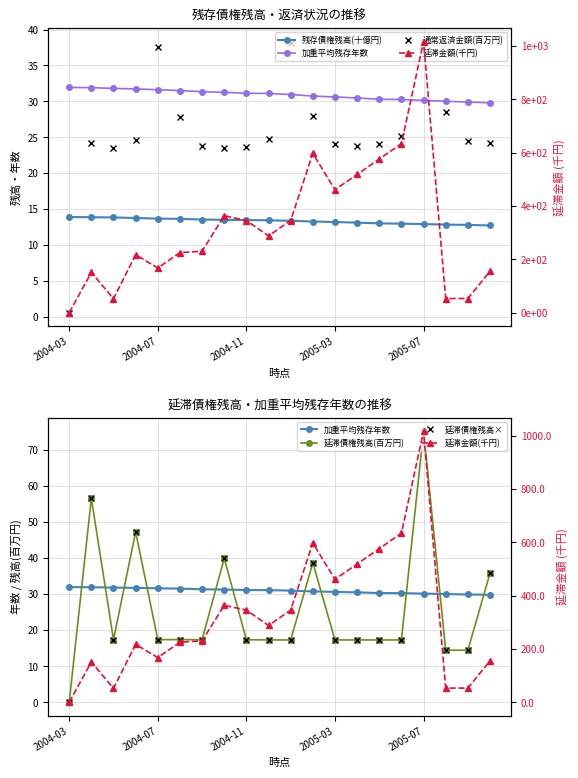

True or false: 延滞金額(千円) and 延滞債権残高(百万円) intersect in this chart.

False